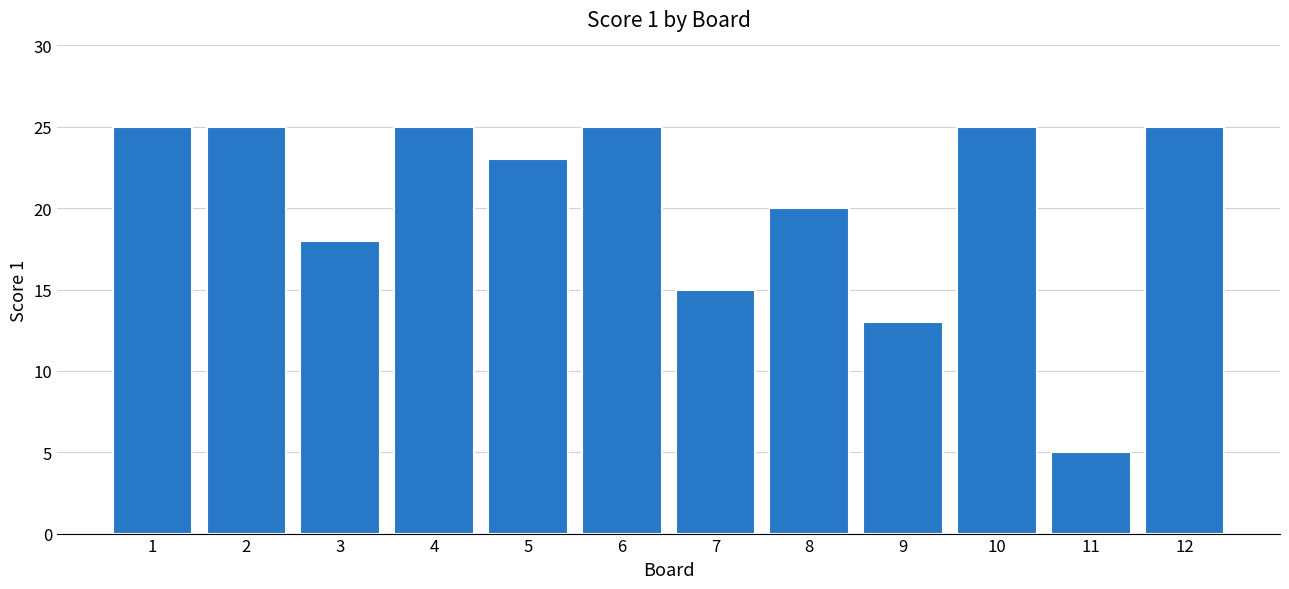

Approximately how many times larger is the value at 4 compared to 6?

1.0